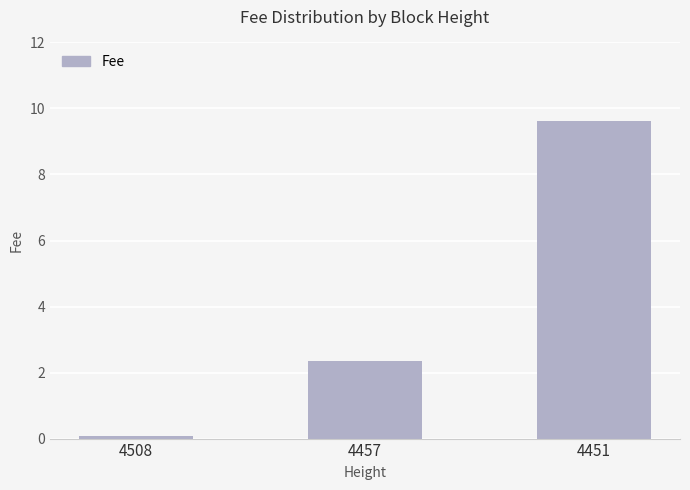

The chart shows a value of 3.0 at 4451. True or false?

False